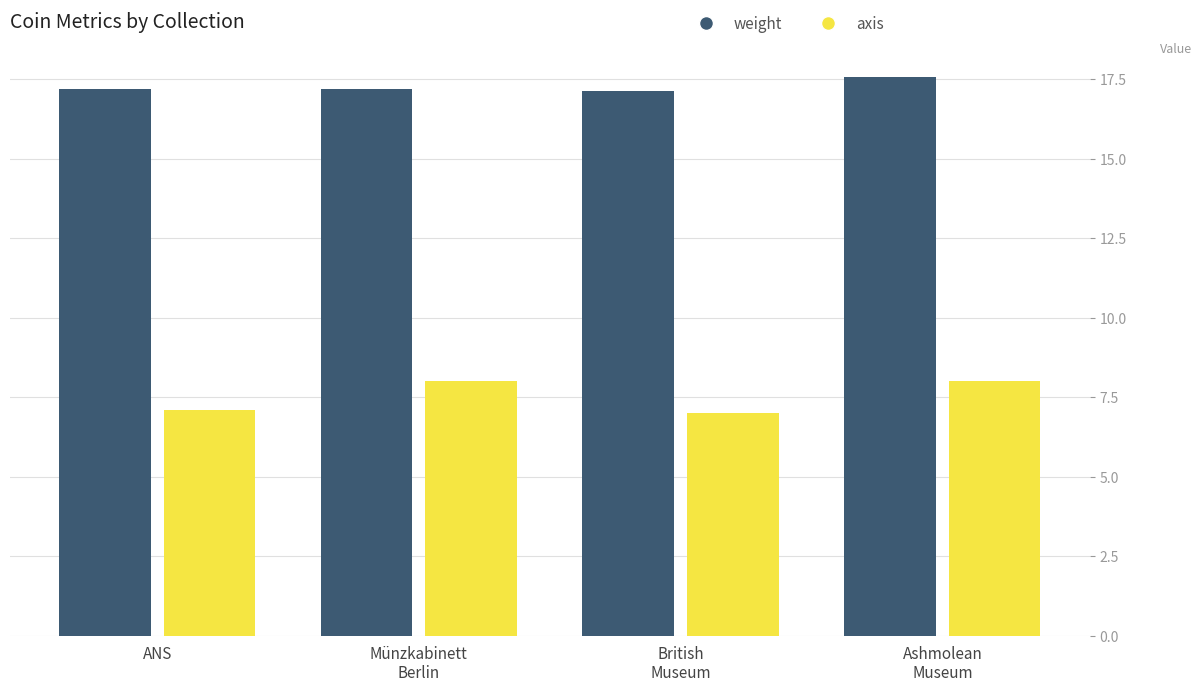

What is the spread (max minus min) of values at British
Museum?

10.1